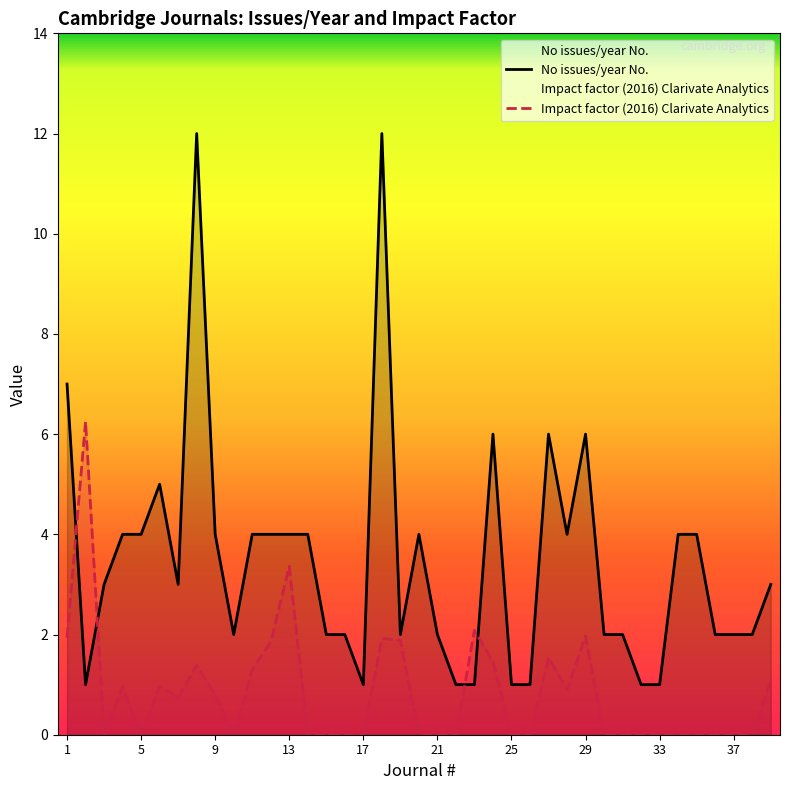

At which category is the sum across all series the highest?

18